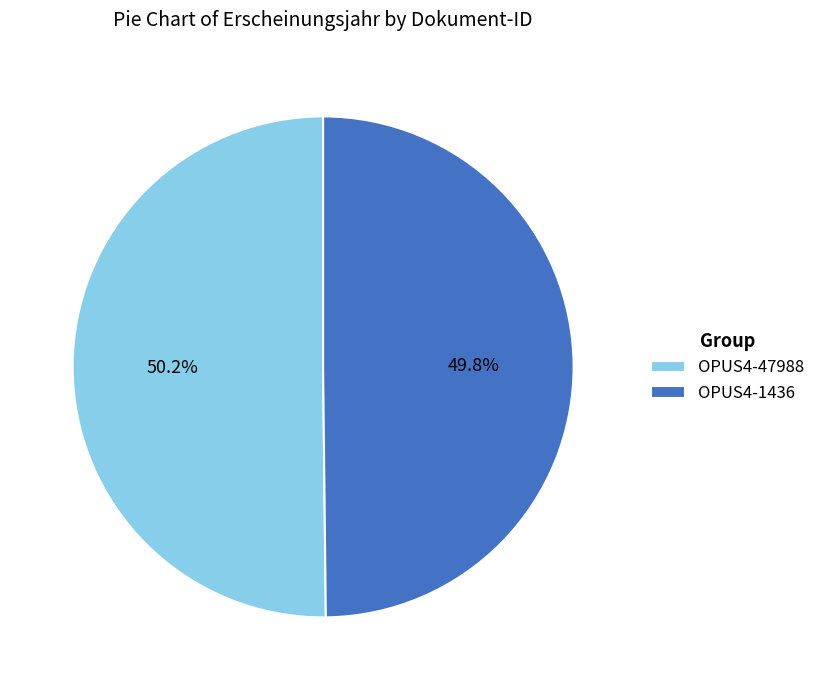

What percentage do OPUS4-47988 and OPUS4-1436 together represent?

100.0%